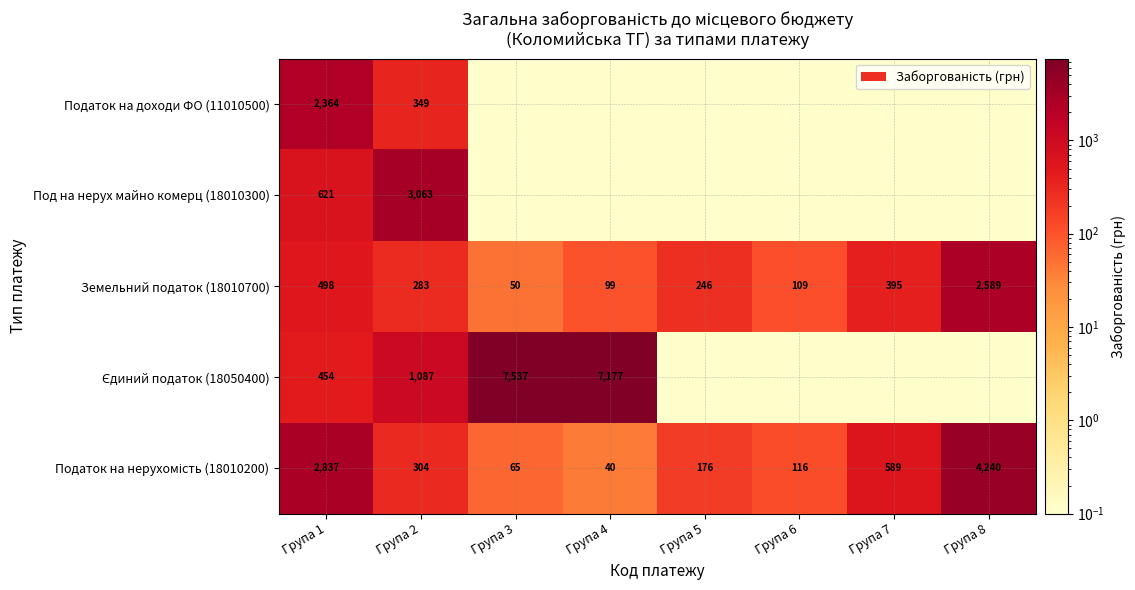

The value of Земельний податок (18010700) at Група 4 is 99.0. True or false?

True